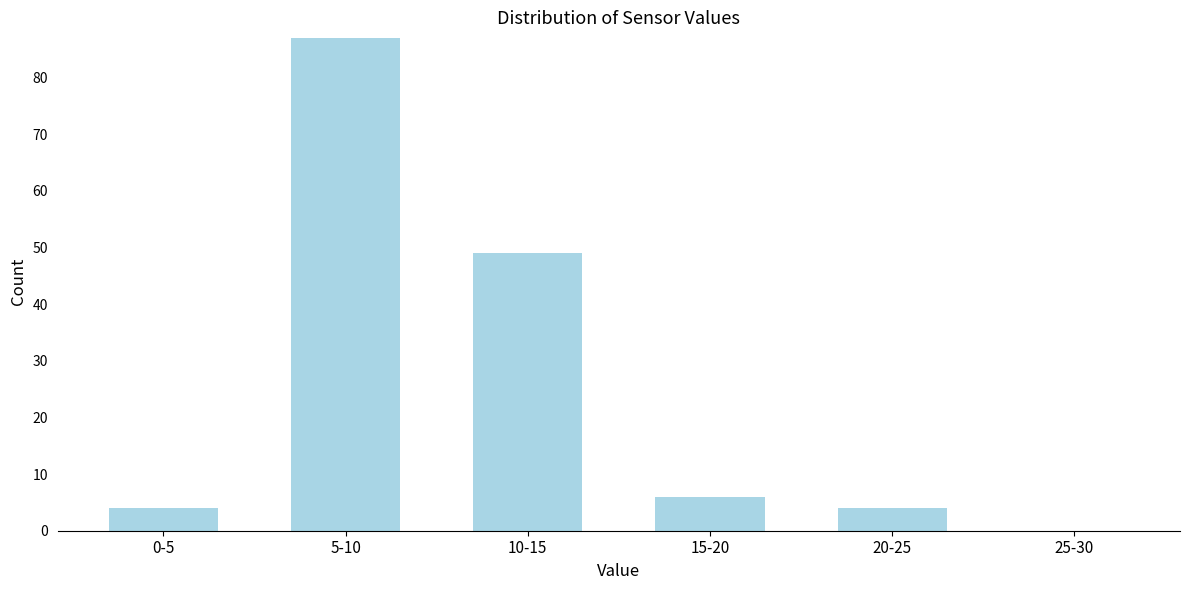

Reading left to right, transcribe all the data shown in this chart.

0-5=4	5-10=87	10-15=49	15-20=6	20-25=4	25-30=0